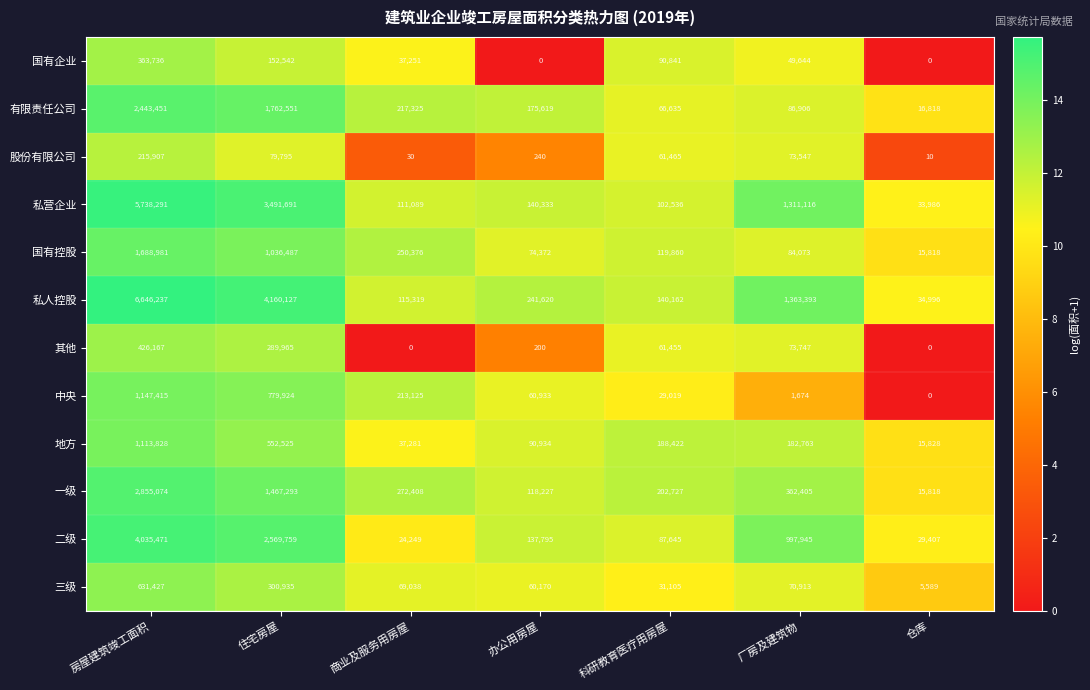

Rank the series by their maximum value, from lowest to highest.

股份有限公司, 国有企业, 其他, 三级, 地方, 中央, 国有控股, 有限责任公司, 一级, 二级, 私营企业, 私人控股